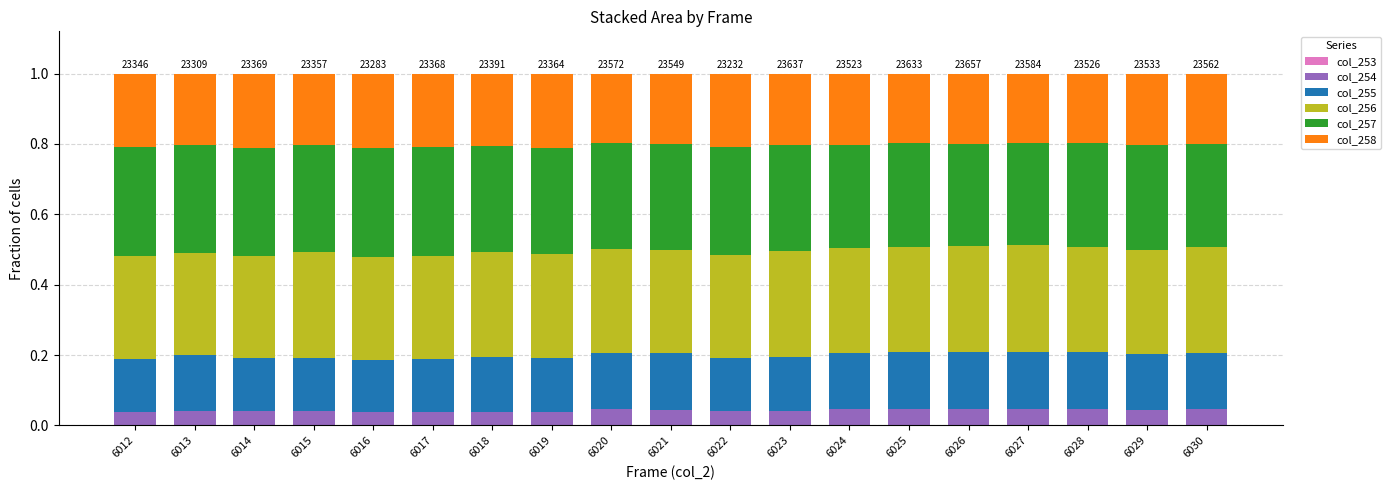

How many series are shown in this chart?

6